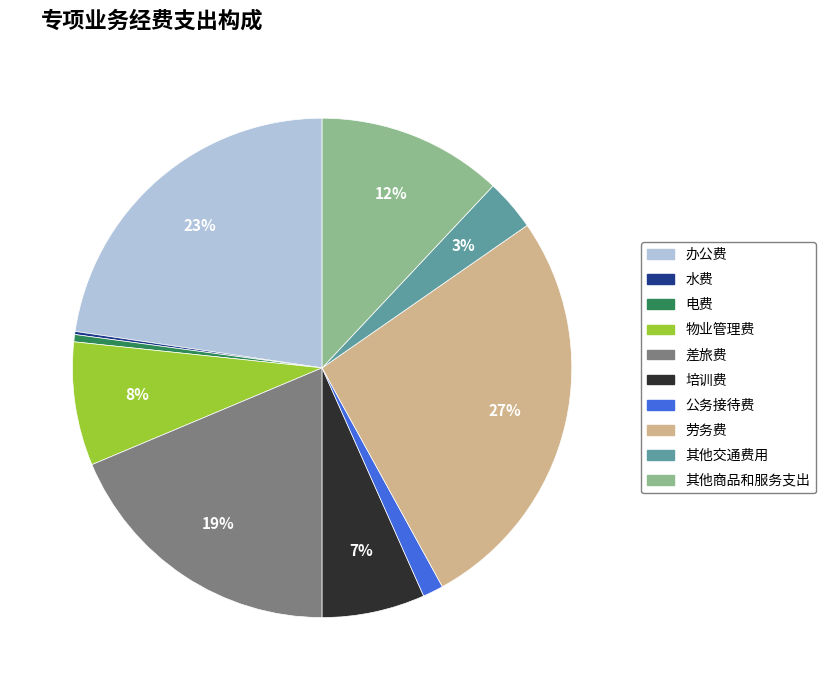

Is the sum of 培训费 and 差旅费 greater than half?

No